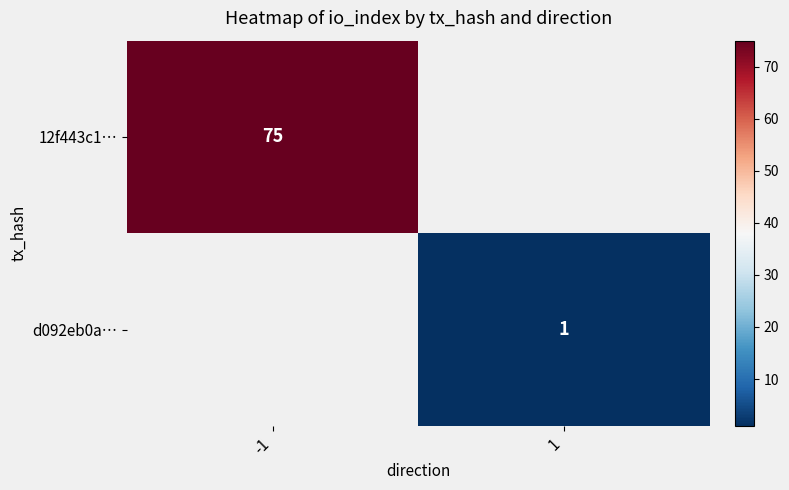

True or false: 12f443c1… has a value of 114.2 at -1.

False